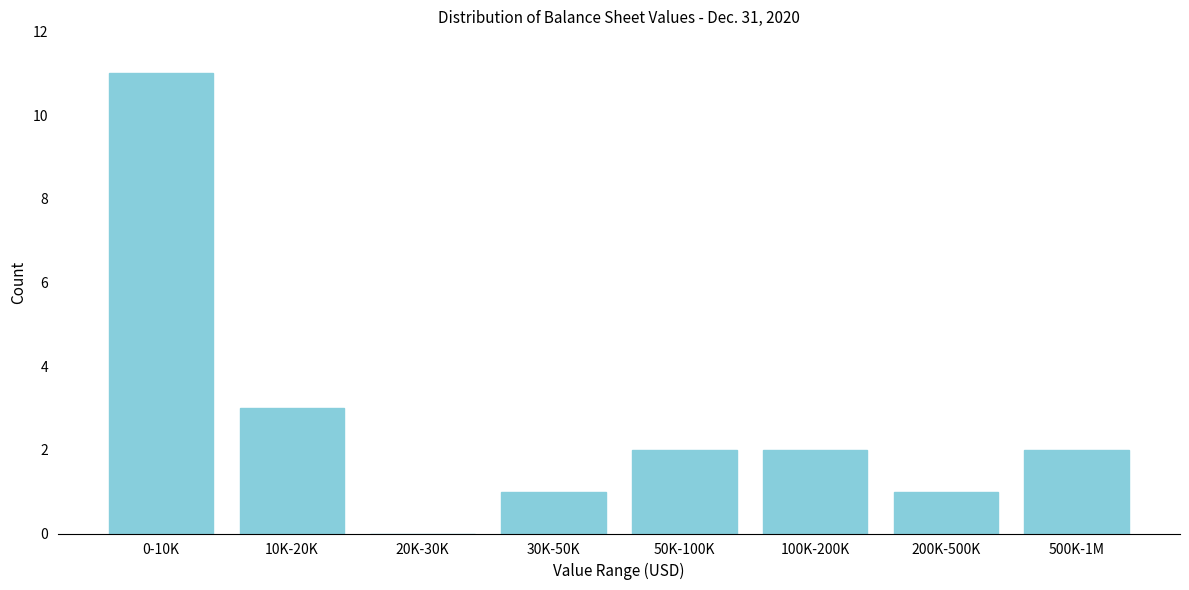

Reading left to right, what are all the values shown in this chart?

0-10K=11	10K-20K=3	20K-30K=0	30K-50K=1	50K-100K=2	100K-200K=2	200K-500K=1	500K-1M=2